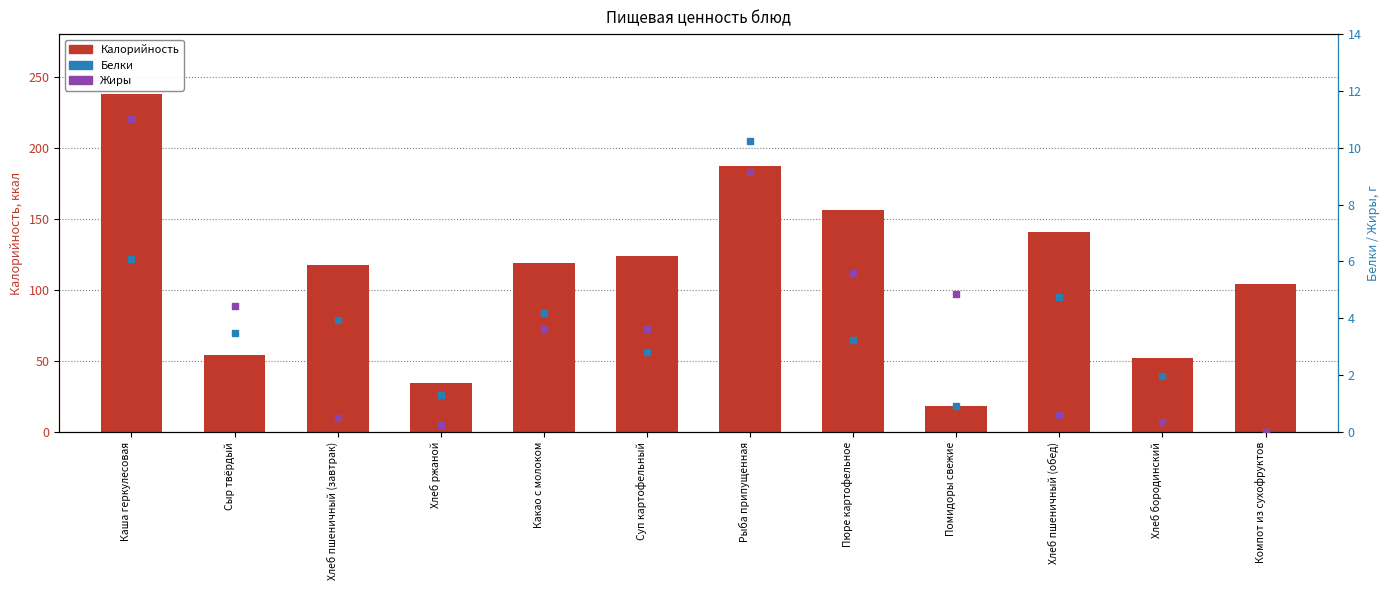

What are all the series names shown in the legend?

Калорийность, Белки, Жиры